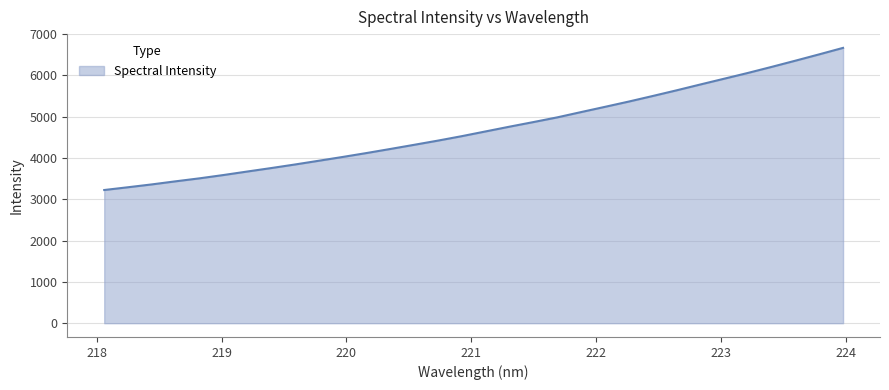

How many values are below 4645?

16